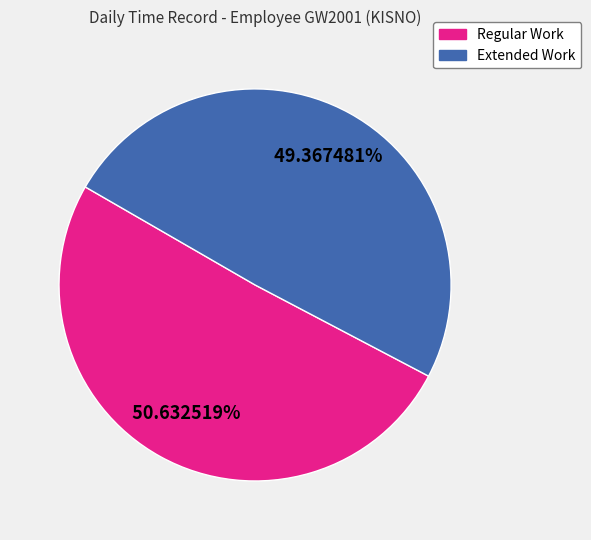

Does any single category account for the majority?

Yes